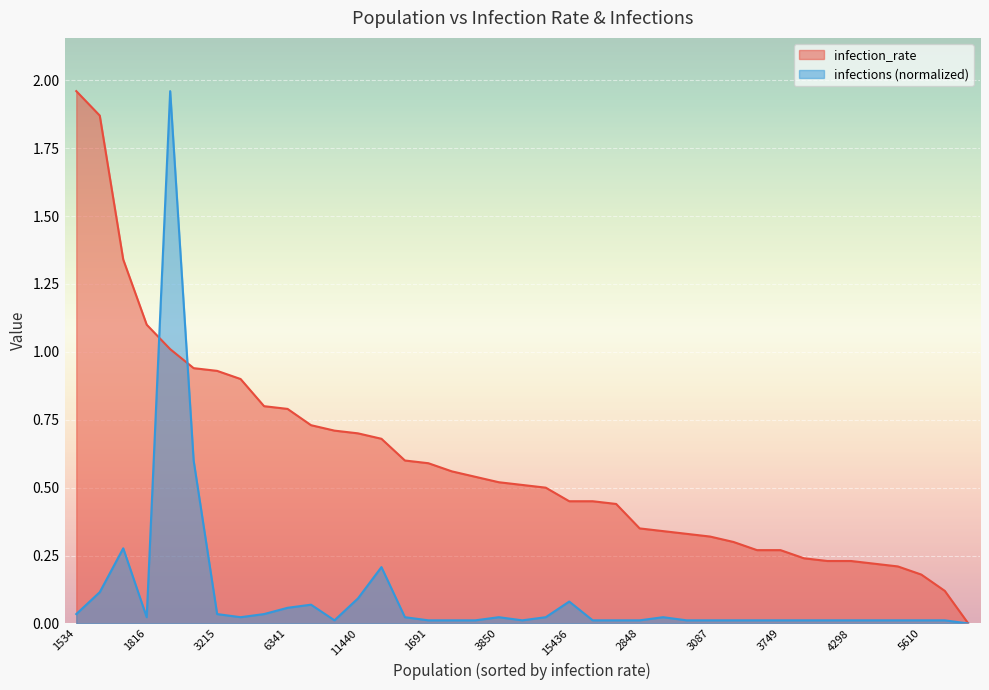

The infection_rate series shows 0.3 at 1835. True or false?

False